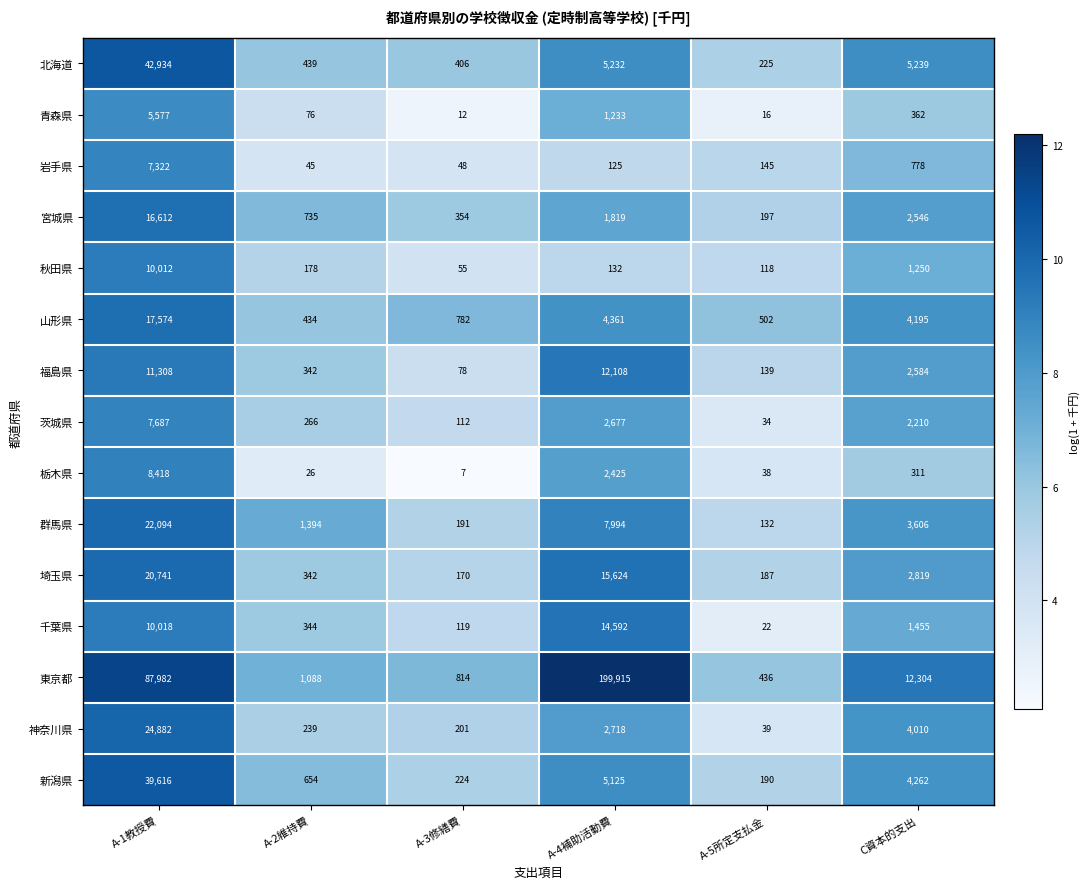

Which series changed the most between A-2維持費 and A-3修繕費?

群馬県